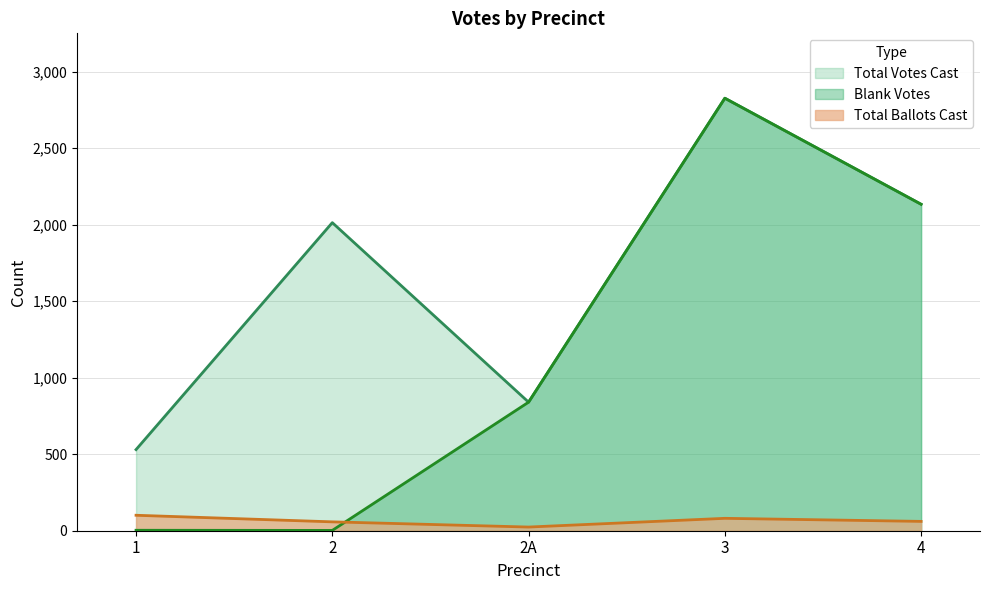

What position from the right is 4?

1